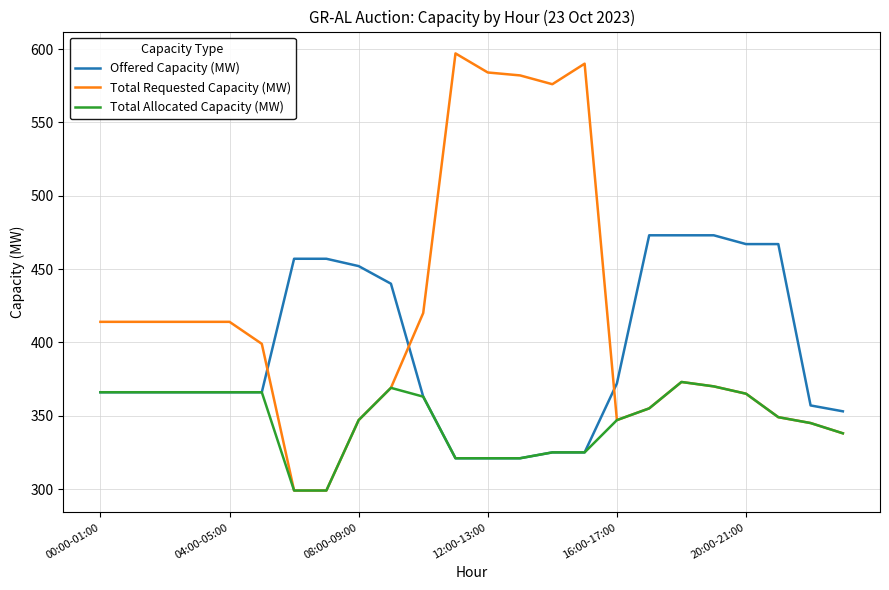

Is this an area chart (filled region under the line)?

No